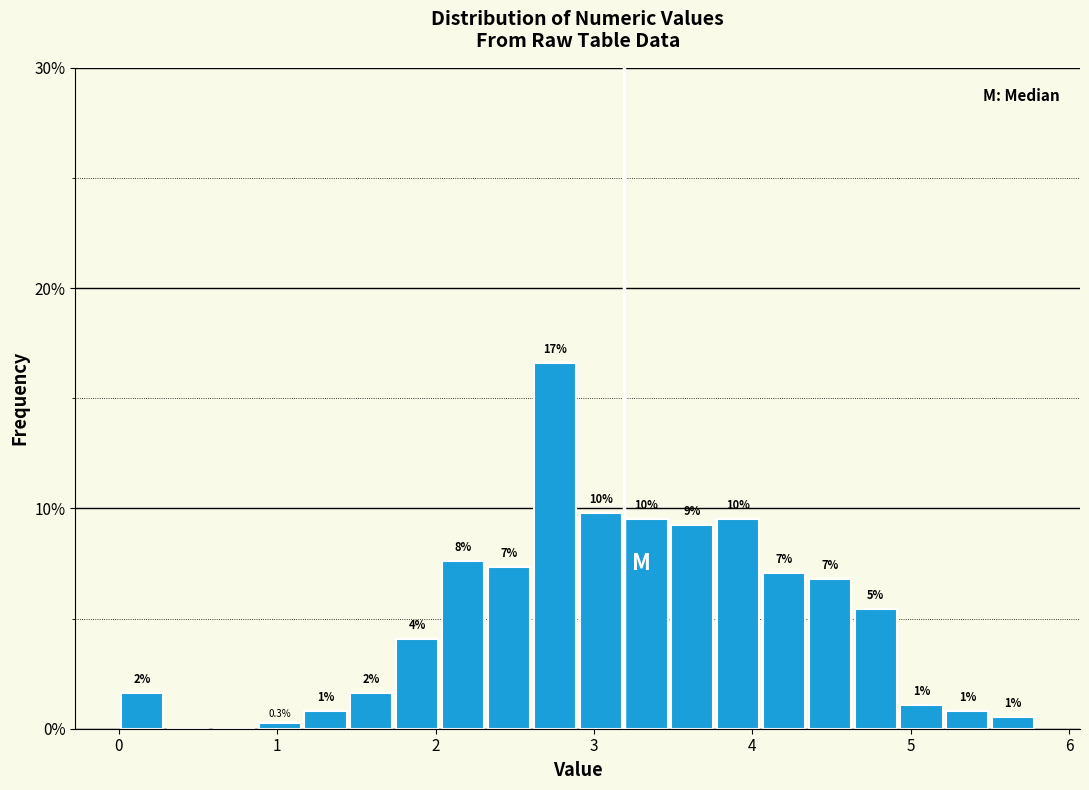

Read against the x-axis, roughly where is the centre of the tallest bar?

2.8